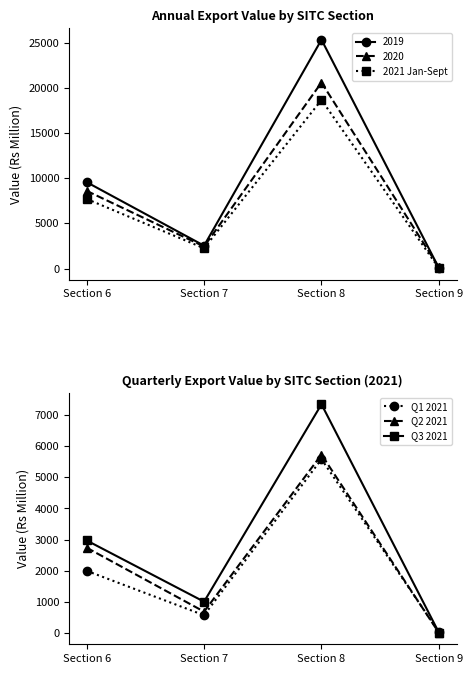

Where is the first local minimum for Q3 2021?

Section 7